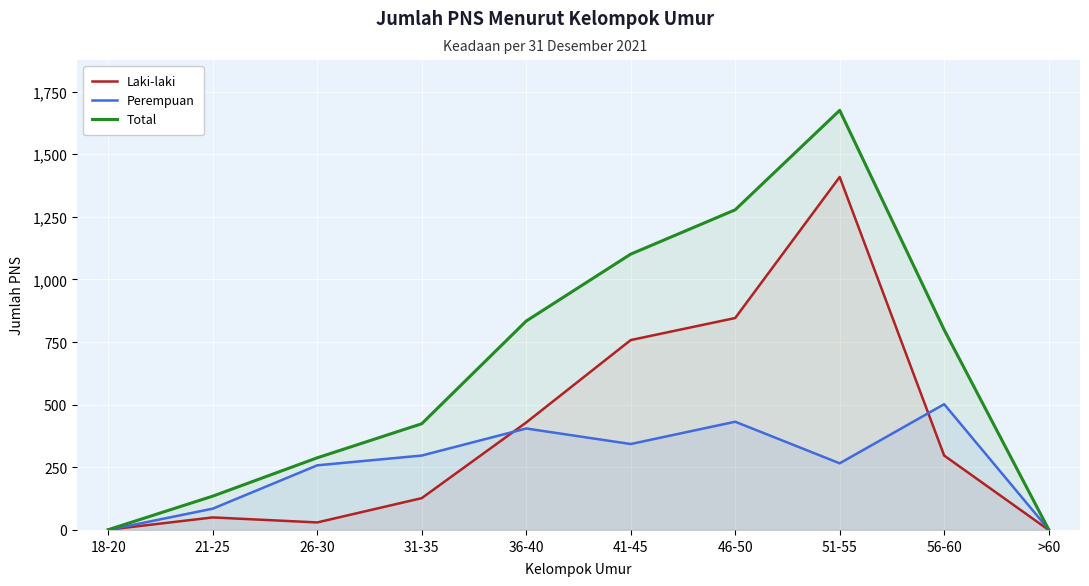

How many values in the Total series are below 799?

5